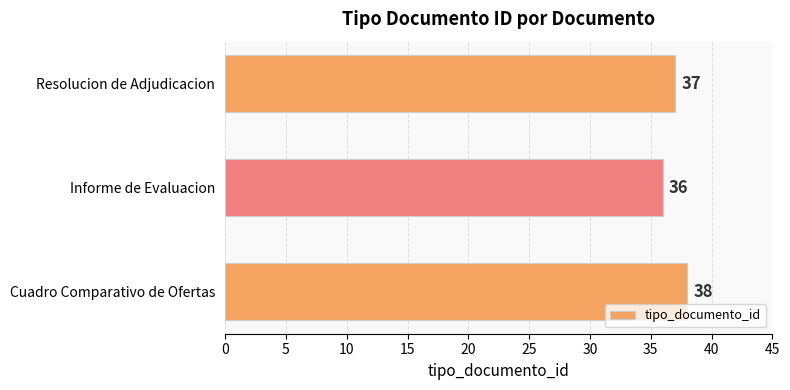

What is the difference between the maximum and minimum values?

2